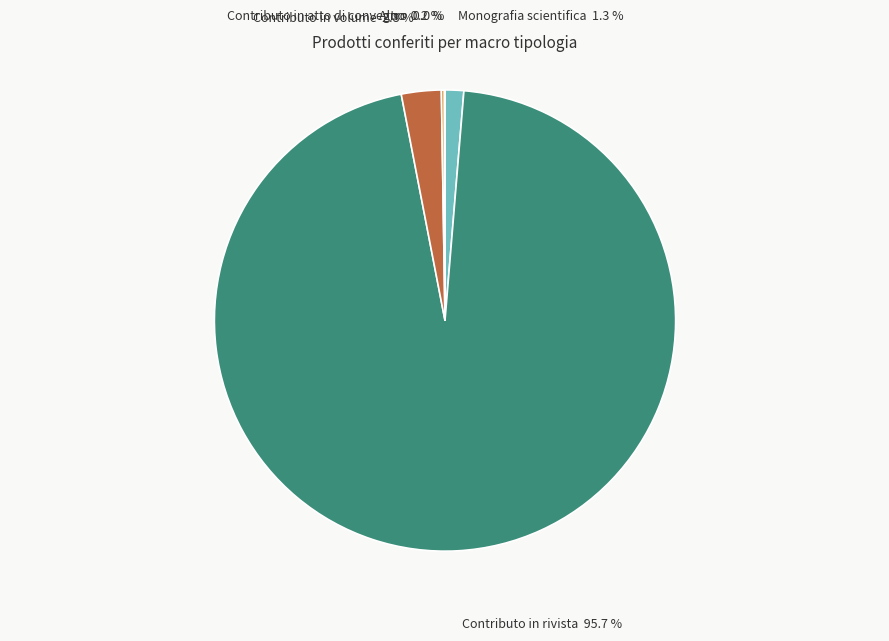

Does any single category account for the majority?

Yes